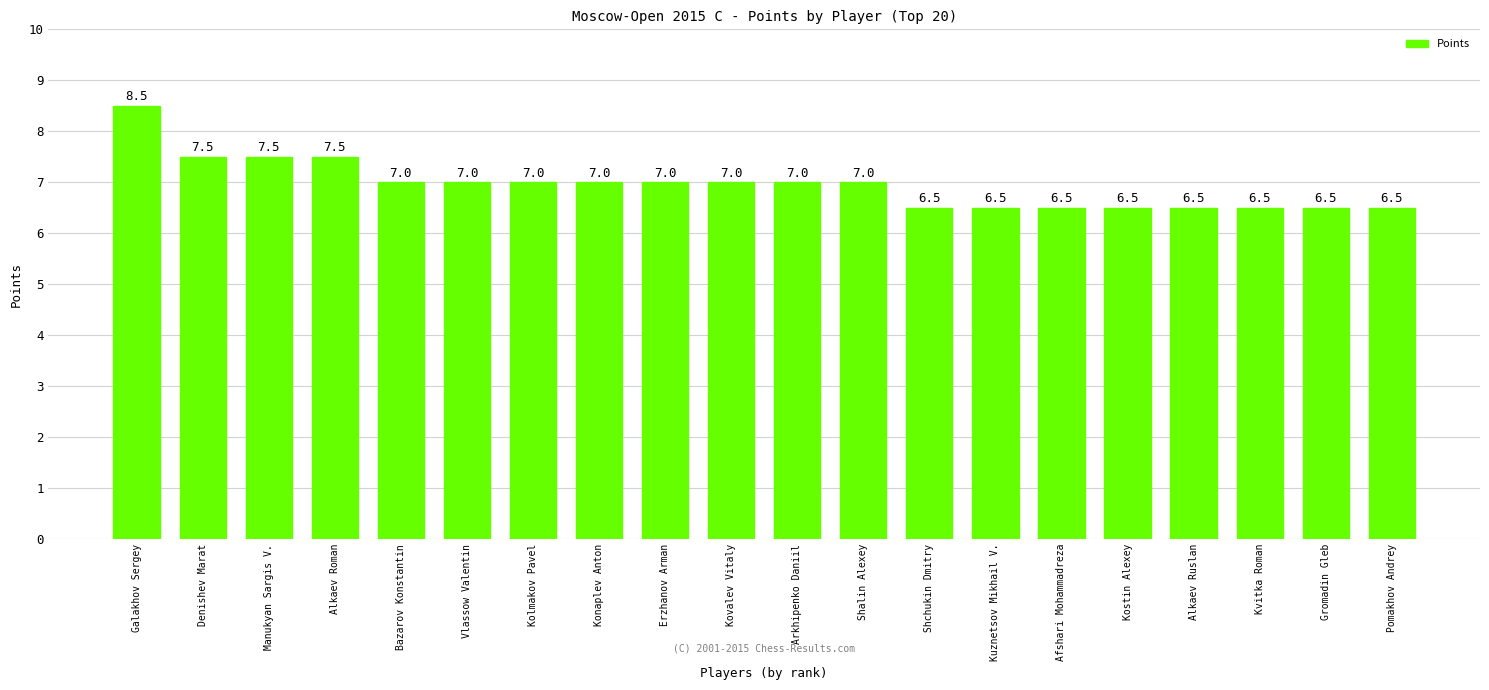

What position from the left is Kovalev Vitaly?

10